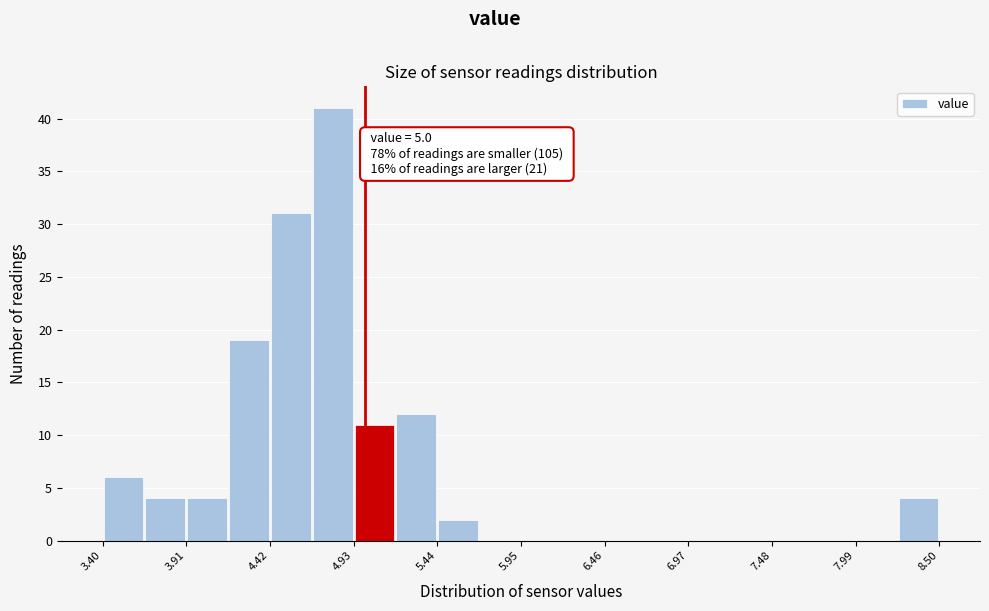

Around what value on the x-axis is the tallest bar? Give the approximate position of its centre, as read against the axis.

4.8